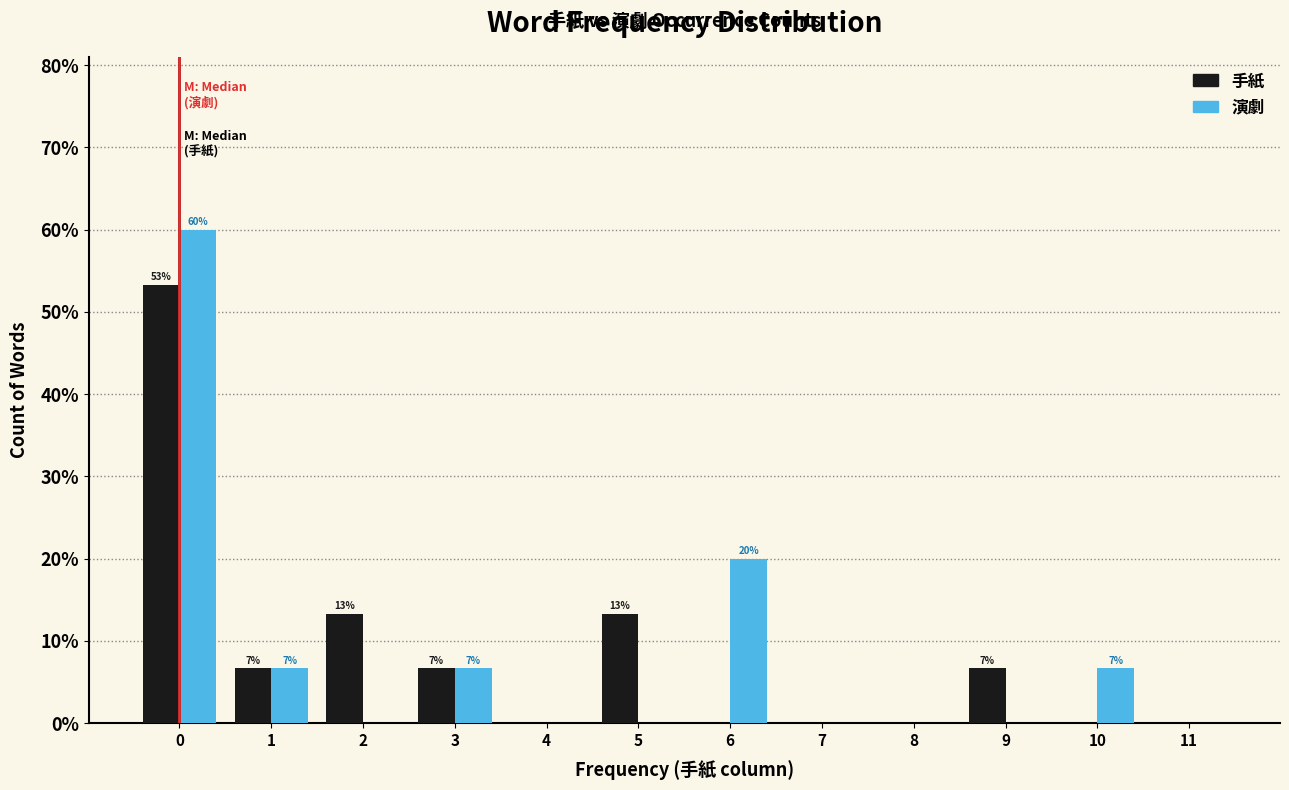

In the 演劇 series, which range on the x-axis has the tallest bar?

-0.5 to 0.5